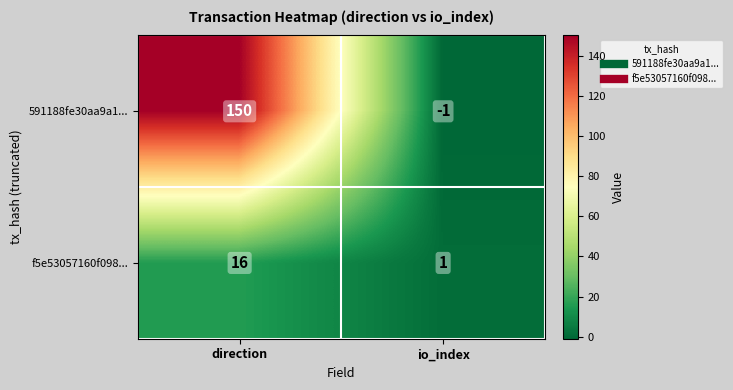

The 591188fe30aa9a1... series shows 150 at direction. True or false?

True